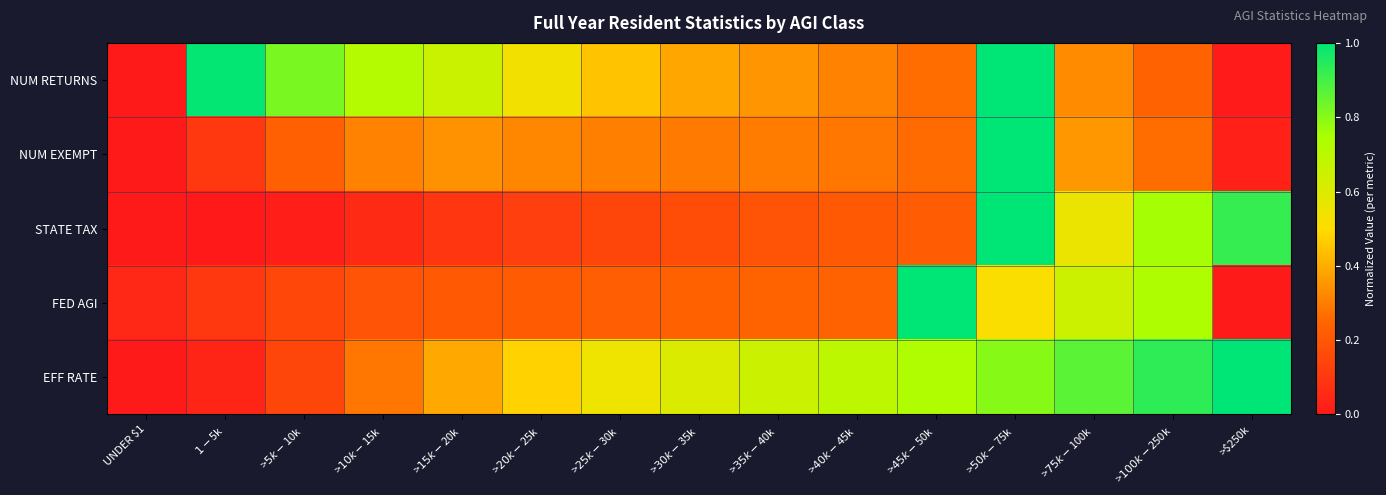

Which label corresponds to the smallest value in the chart?

UNDER $1